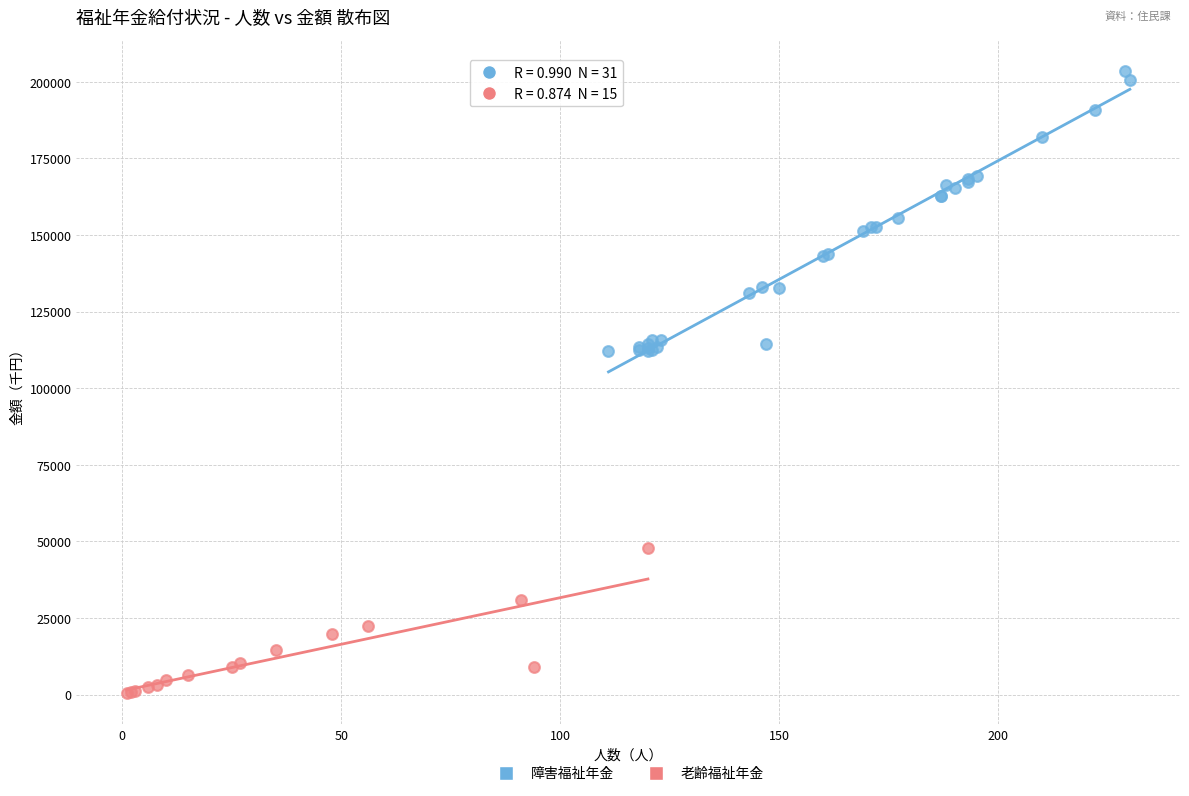

Which series has the widest spread of Y values?

障害福祉年金